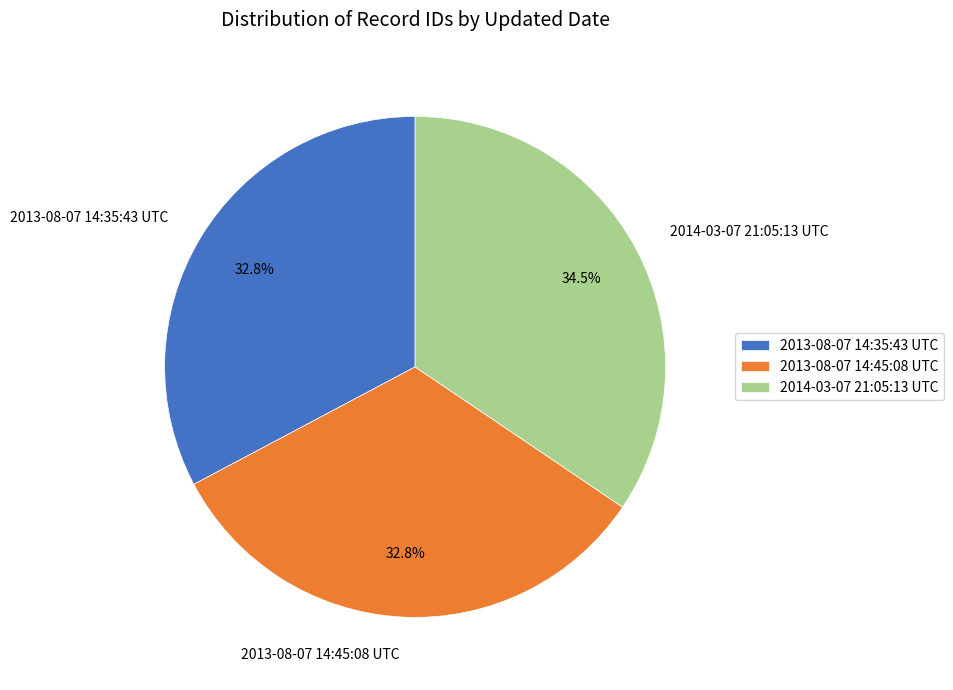

To the nearest percent, what is the difference between the 2014-03-07 21:05:13 UTC and 2013-08-07 14:45:08 UTC slice percentages?

2%